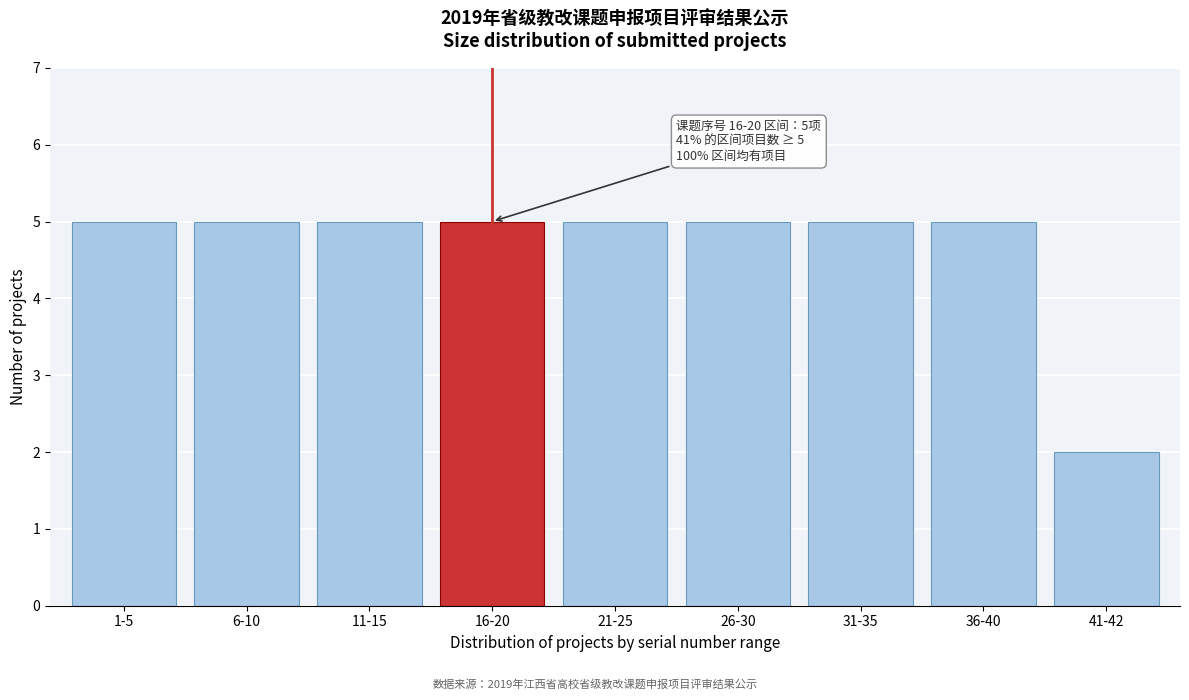

Reading left to right, list all the values displayed in this chart.

5	5	5	5	5	5	5	5	2